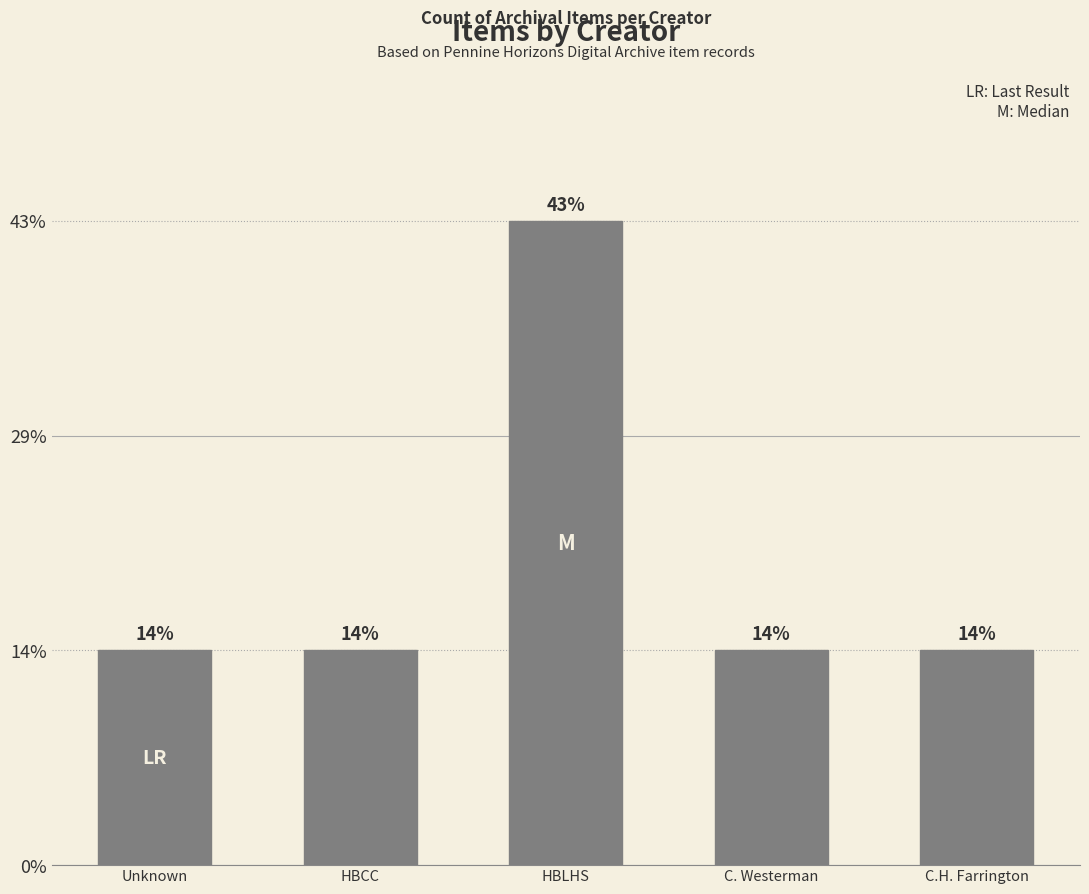

Does the chart contain any negative values?

No